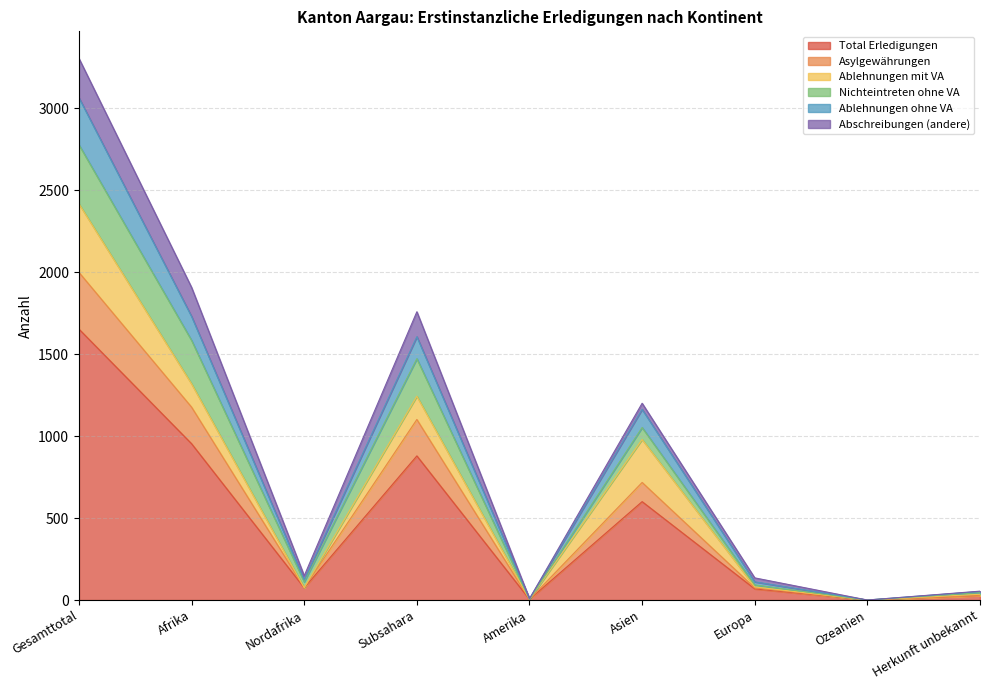

True or false: Total Erledigungen has more than 1 interior local peaks.

True